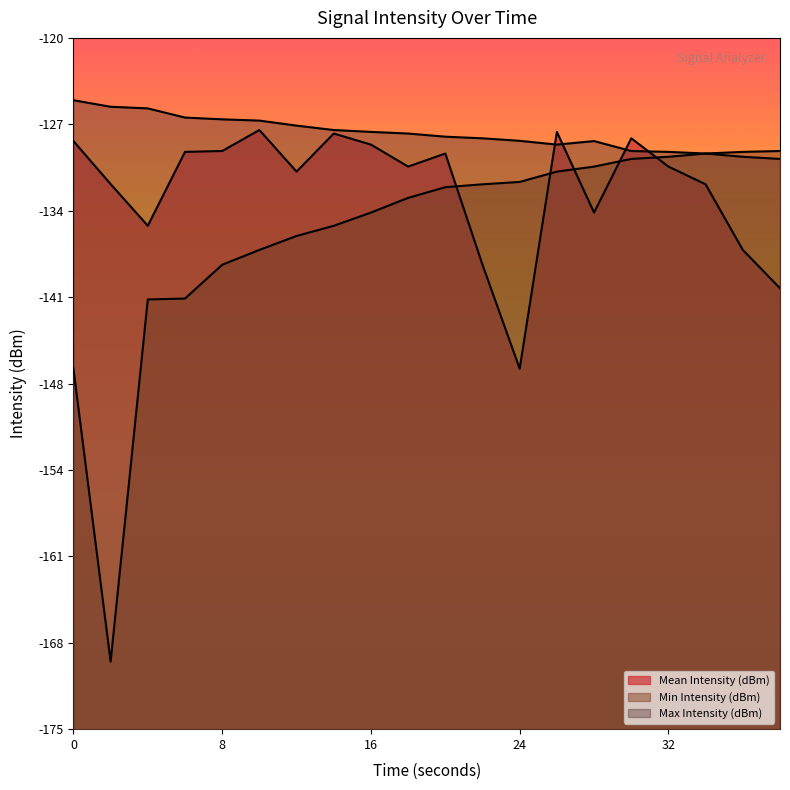

Is it true that Max Intensity (dBm) equals -126.5 at 8?

True